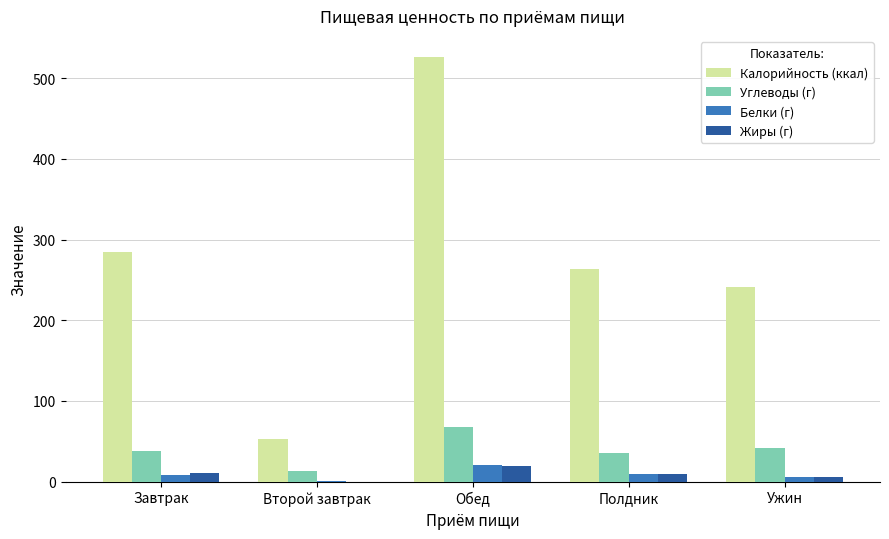

What is the highest value of the Углеводы (г) series?

67.2